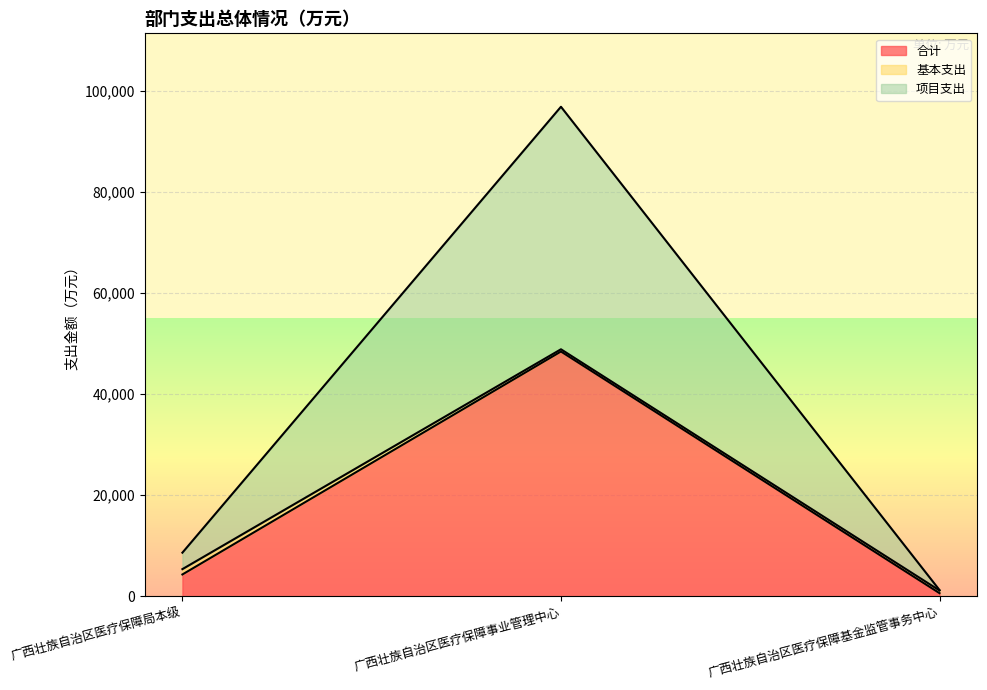

What is the label of the 3rd point from the right?

广西壮族自治区医疗保障局本级